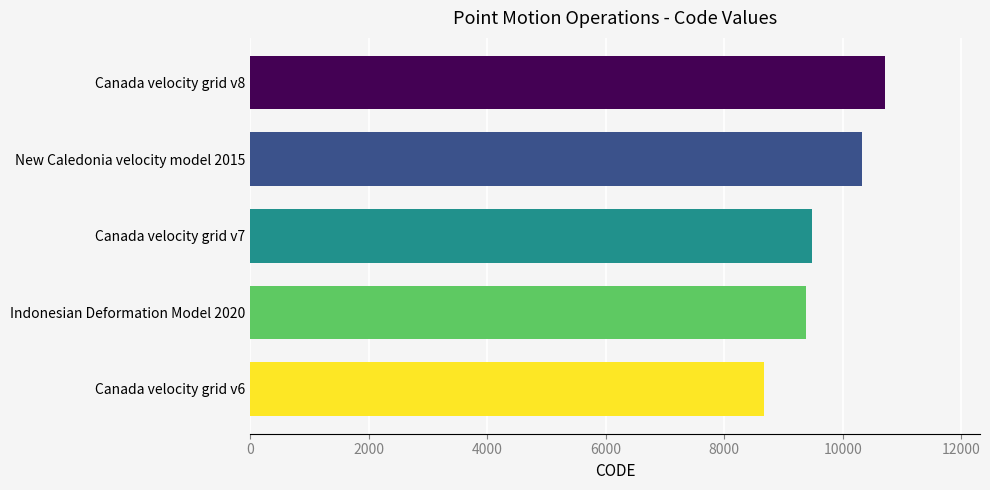

List the labels in order of value, largest first.

Canada velocity grid v8, New Caledonia velocity model 2015, Canada velocity grid v7, Indonesian Deformation Model 2020, Canada velocity grid v6